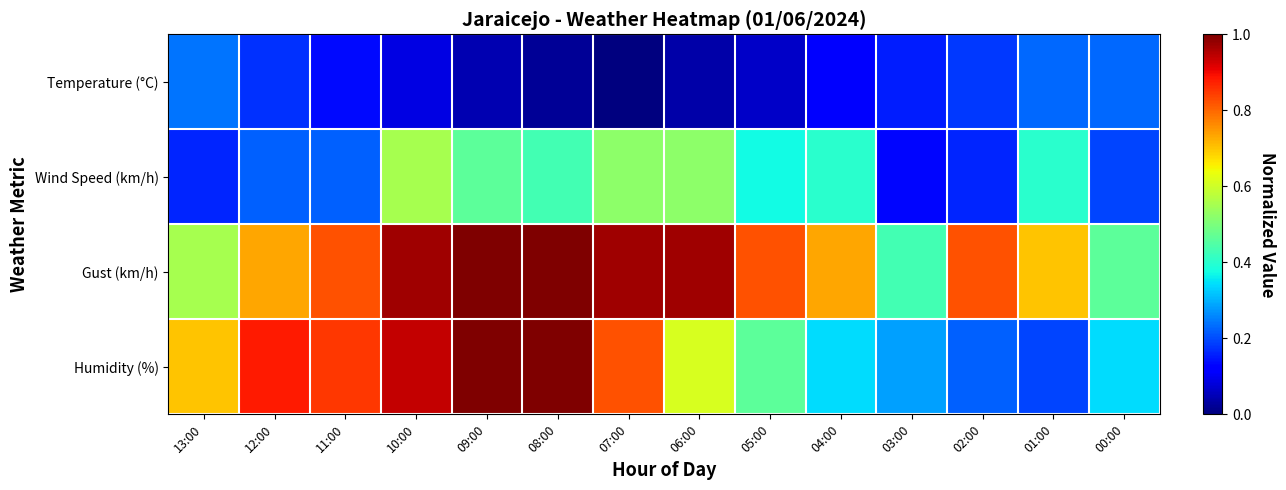

Which series has the largest total across all categories?

Gust (km/h)